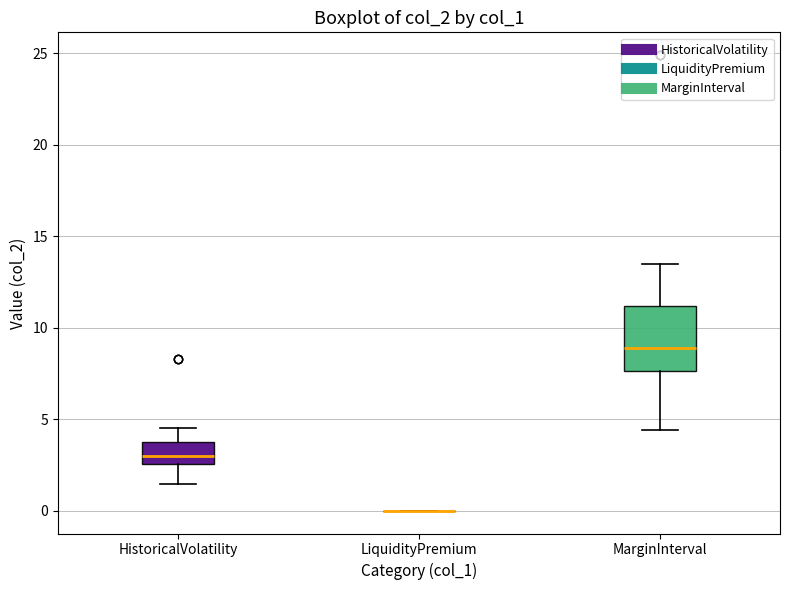

Reading left to right, read every box against the y-axis: the position of its median line, the range the box covers, and the ends of its whiskers. The values are not printed on the chart, so give them approximately, as read against the axis.

HistoricalVolatility: median 3.0, box 2.5 to 3.5, whiskers 1.5 to 4.5
LiquidityPremium: box collapsed to a line at 0.0, whiskers 0.0 to 0.0
MarginInterval: median 9.0, box 7.5 to 11.0, whiskers 4.5 to 13.5